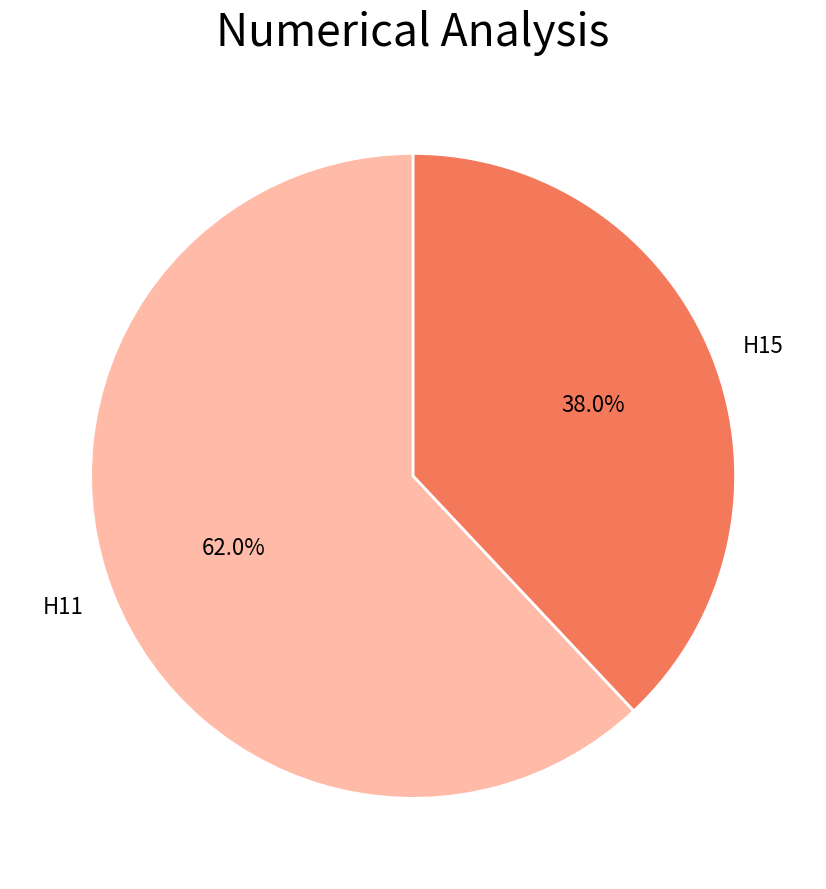

How much of the chart is everything except H11?

38.0%